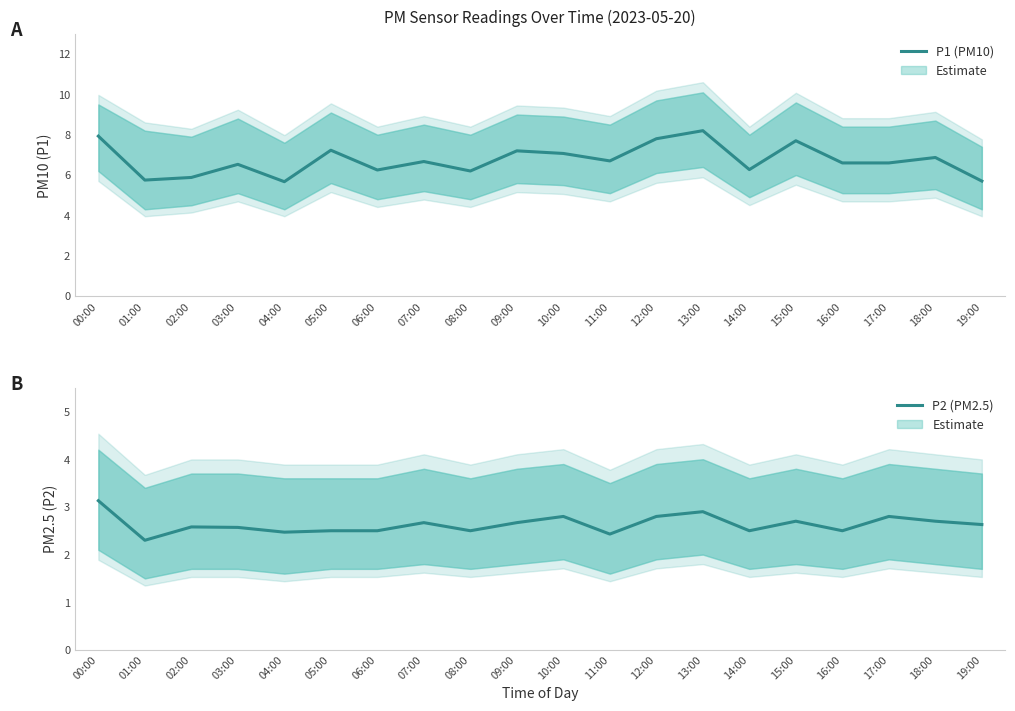

Is this an area chart (filled region under the line)?

No